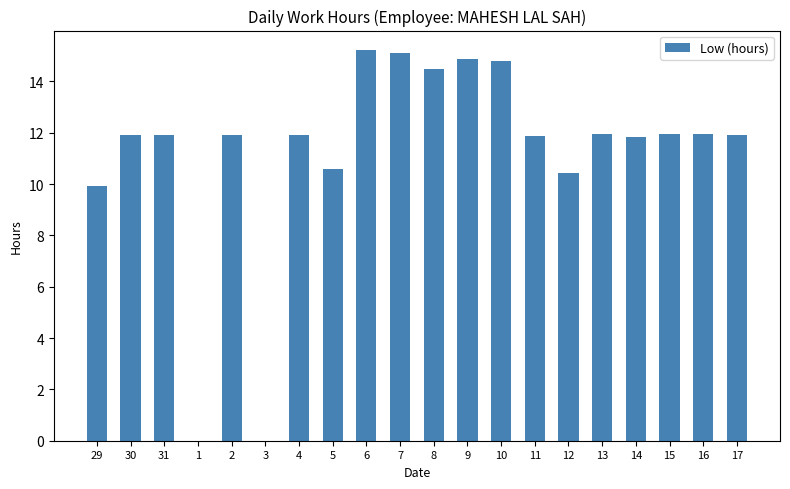

What is the change in value from 5 to 6?

+4.6